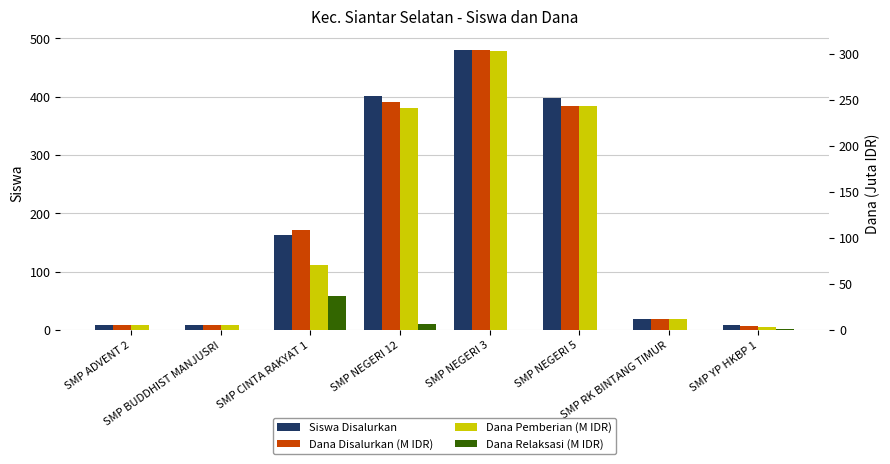

What is the difference between the highest and lowest values at SMP YP HKBP 1?

6.5